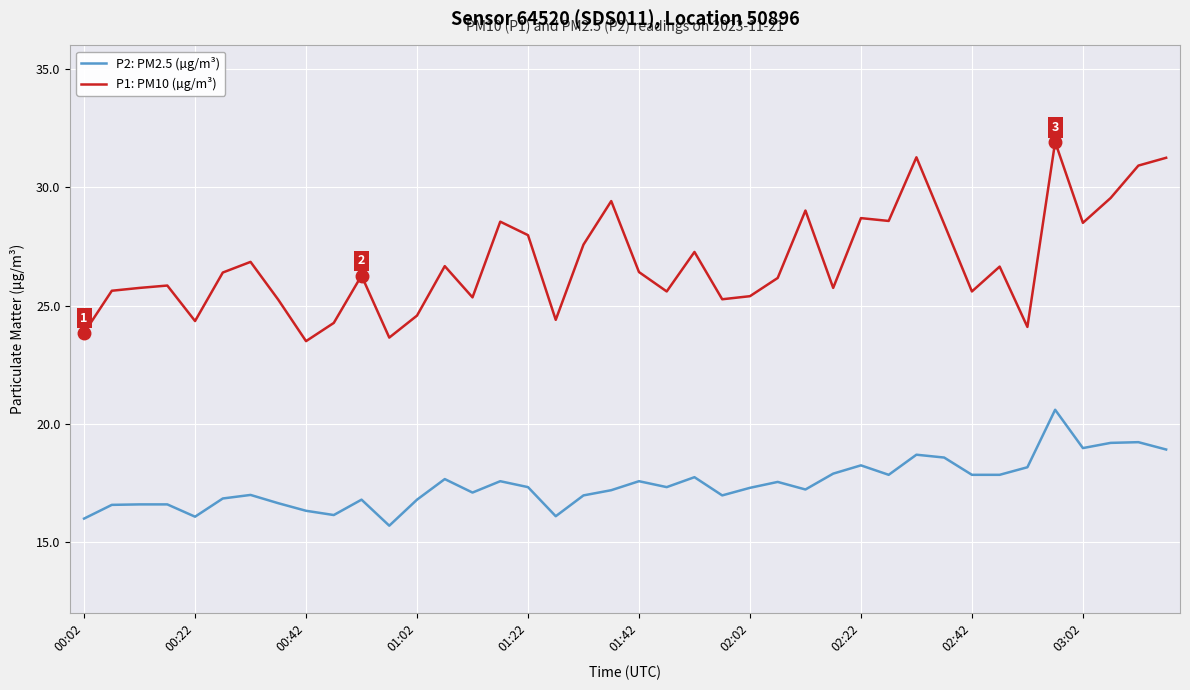

What is the difference between the maximum and minimum values in the P1: PM10 (µg/m³) series?

8.4